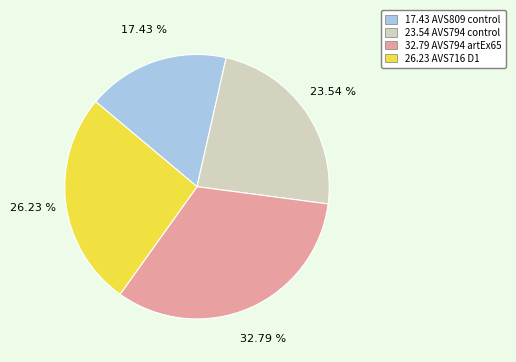

How many segments does this pie chart have?

4